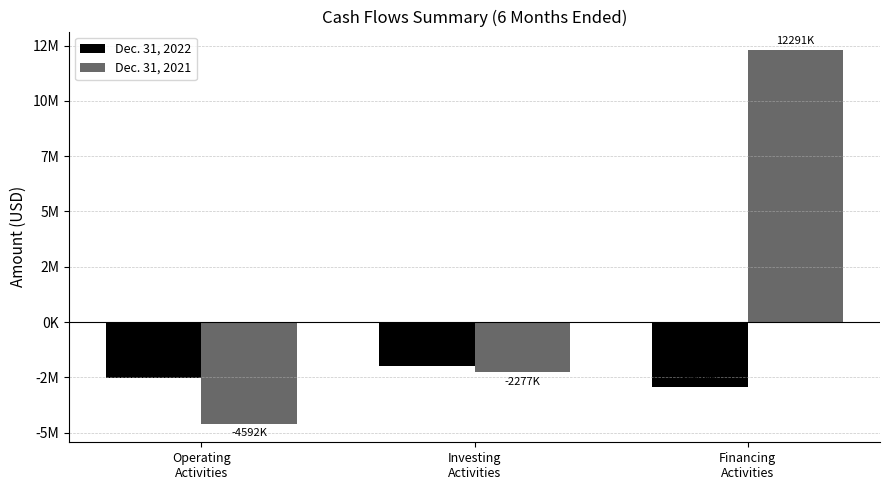

Does the chart contain stacked bars?

No